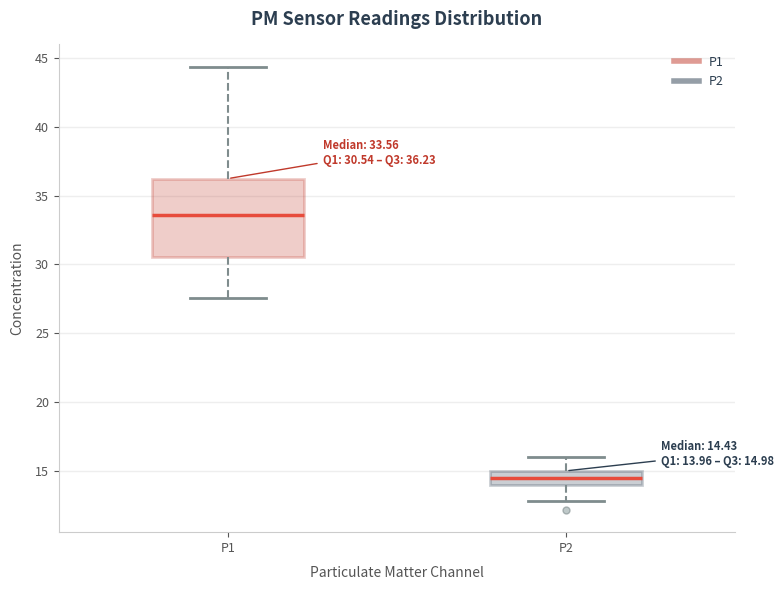

Which box is the tallest, from its lower edge to its upper edge?

P1